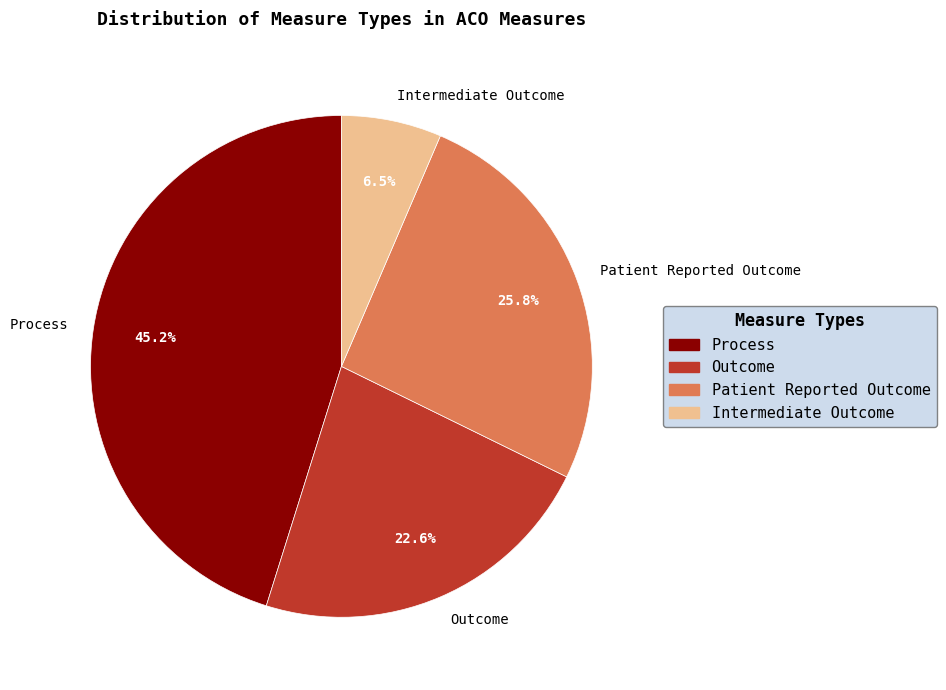

To the nearest percent, what is the difference between the largest and smallest slice percentages?

39%